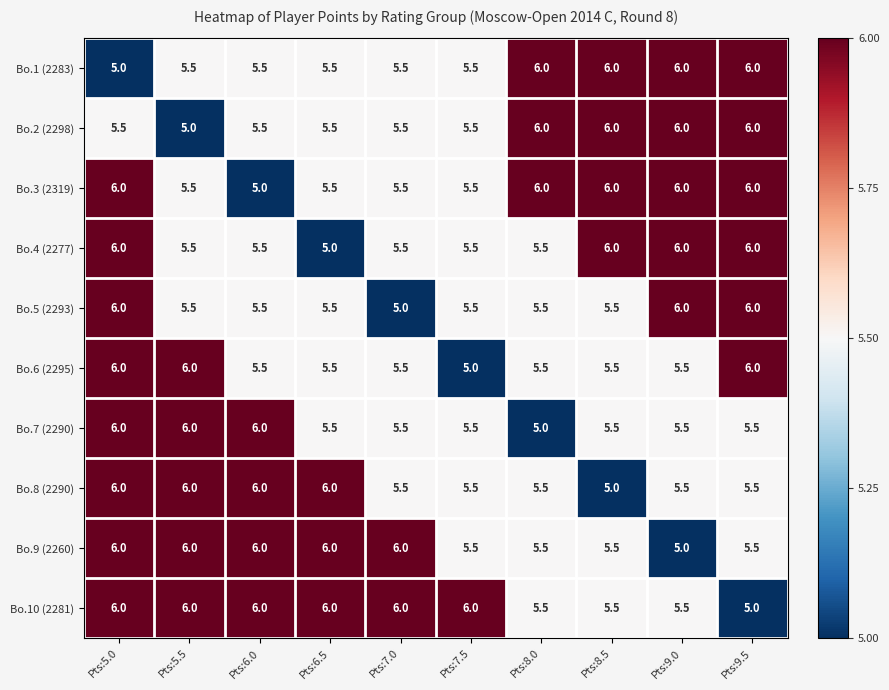

What is the greatest value displayed?

6.0